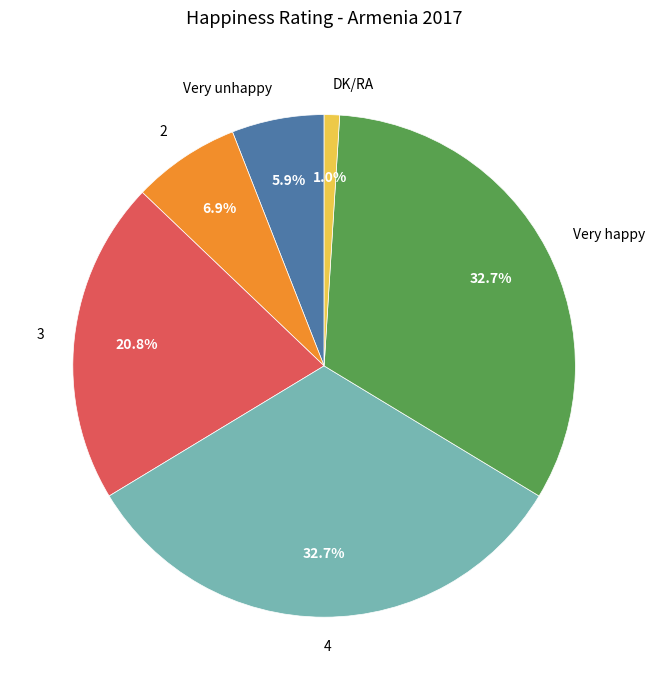

Approximately how many times larger is the value at Very unhappy compared to 3?

0.3